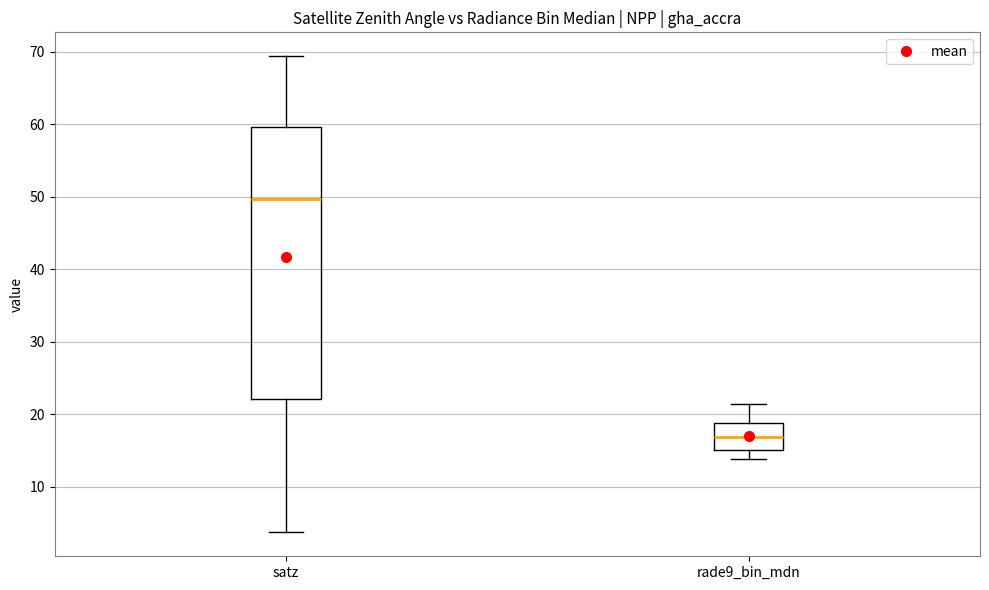

Which box's median line is the highest?

satz